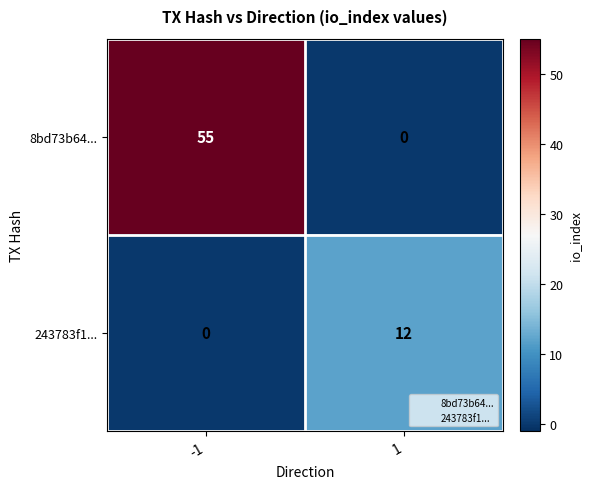

The 8bd73b64... series shows 55 at -1. True or false?

True